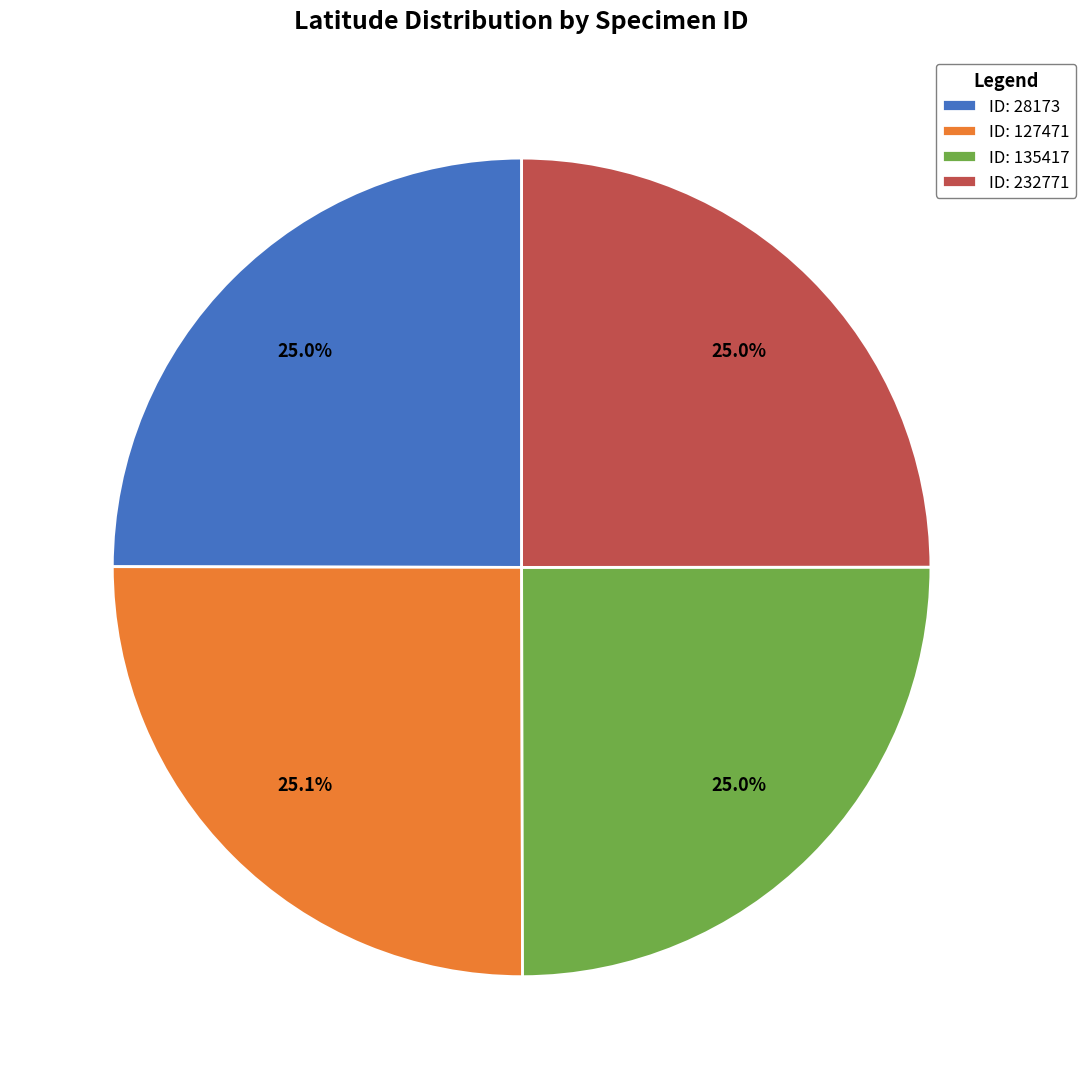

Does any single category account for the majority?

No